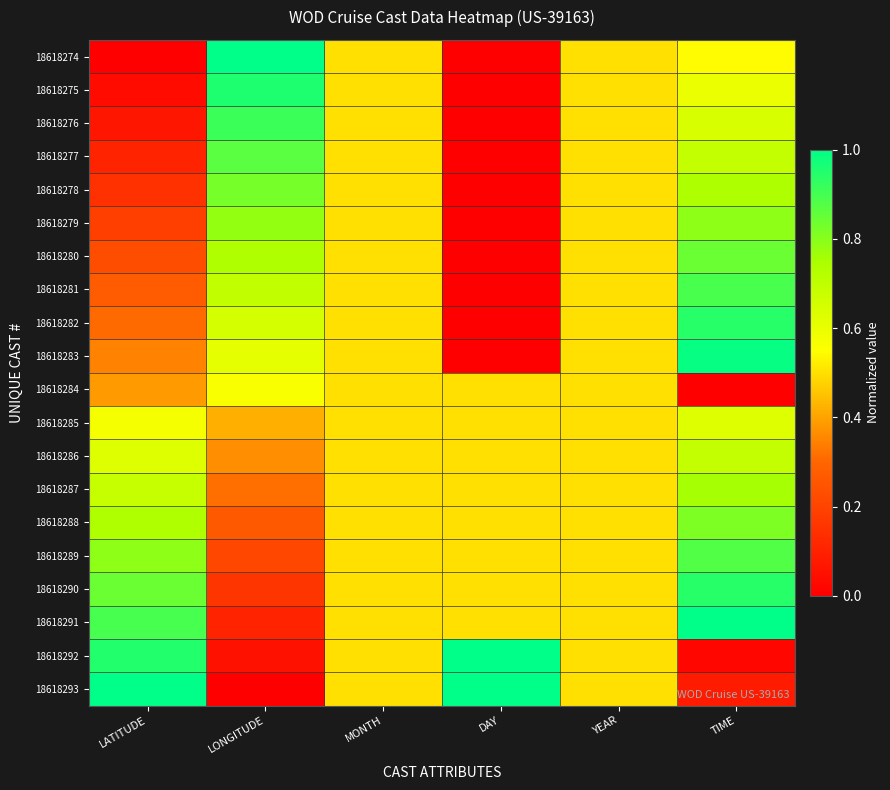

Count the number of categories in the chart.

6